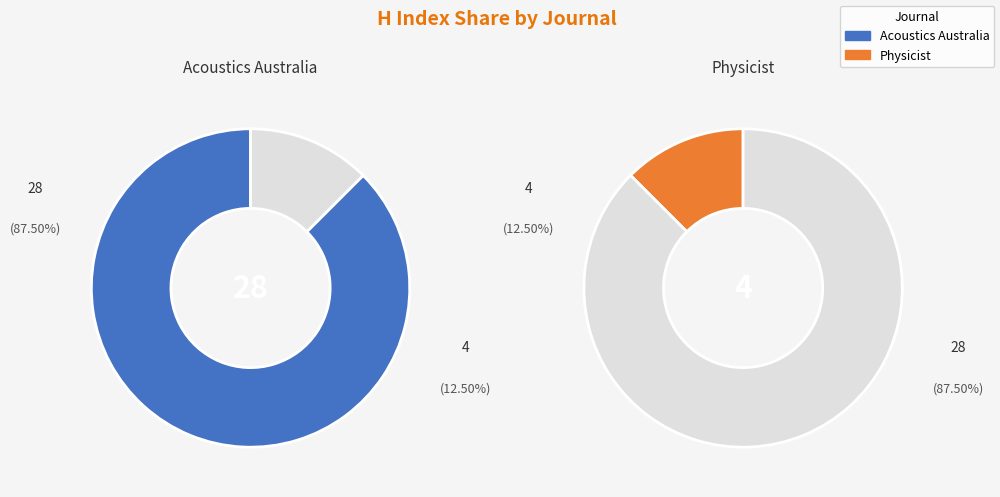

Does Physicist account for over 50% of the chart?

No